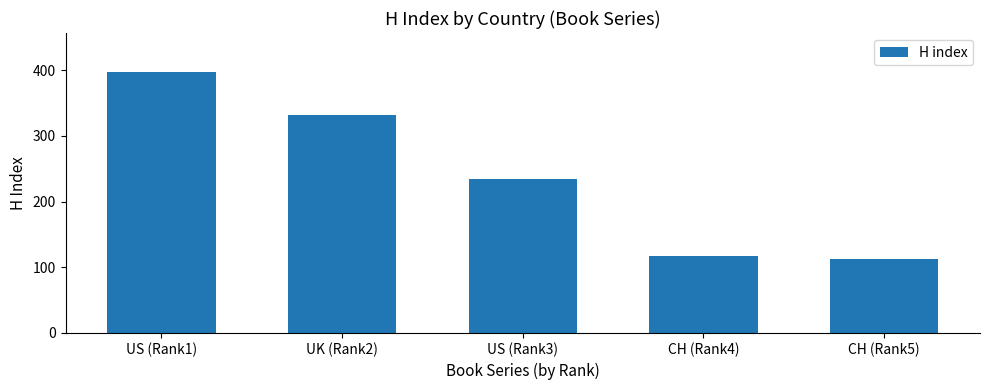

How many data points does each series have?

5